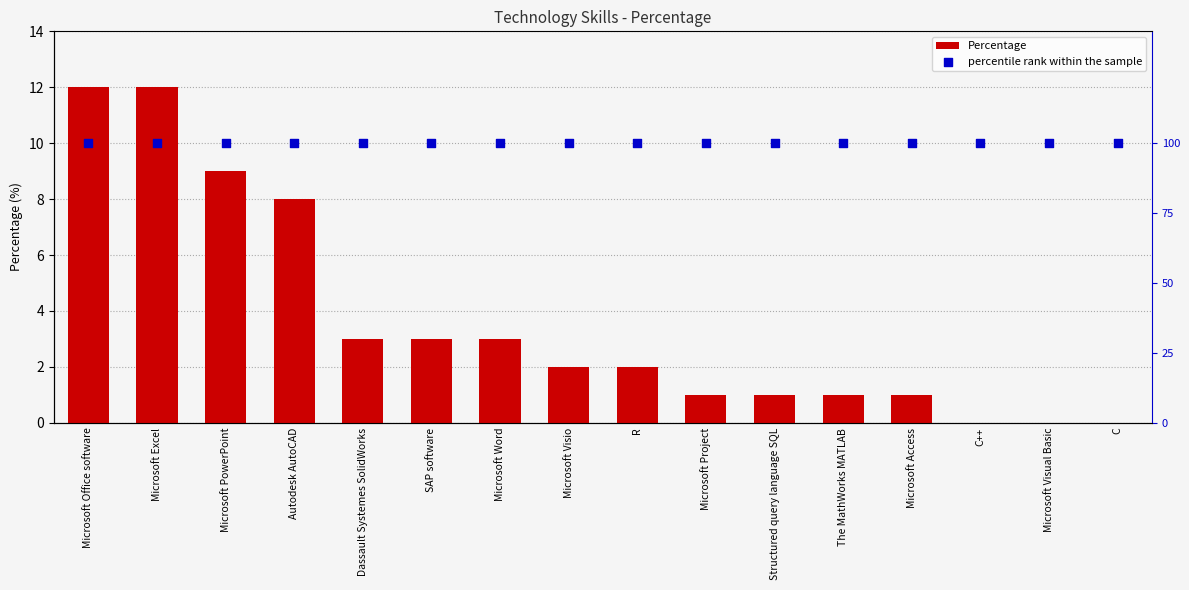

Which series has the widest spread of Y values?

Percentage